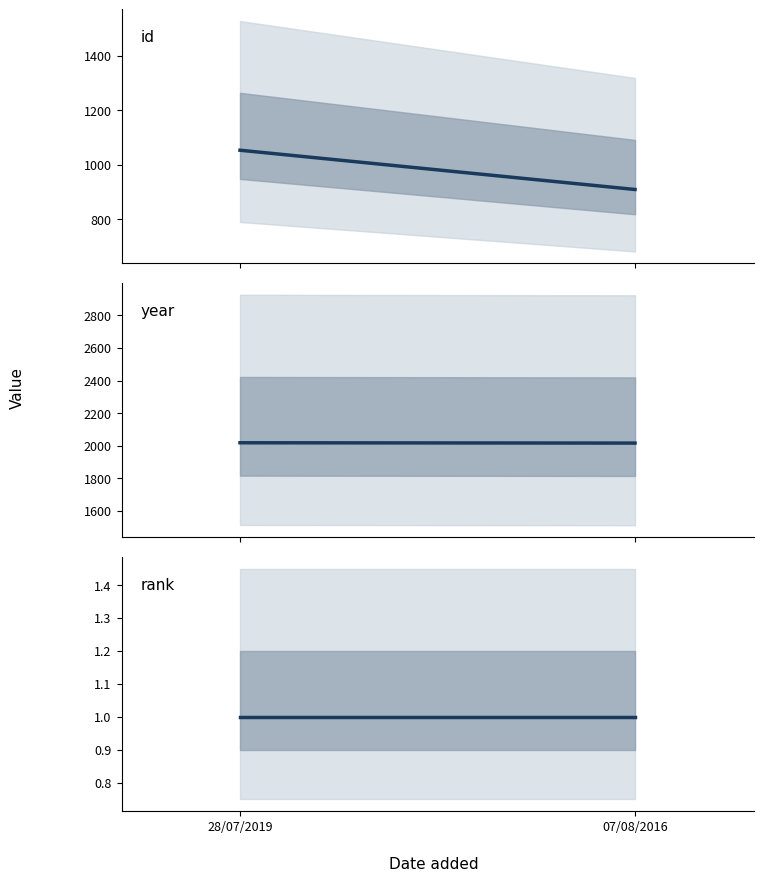

List the series in order of their overall mean, highest first.

year, id, rank